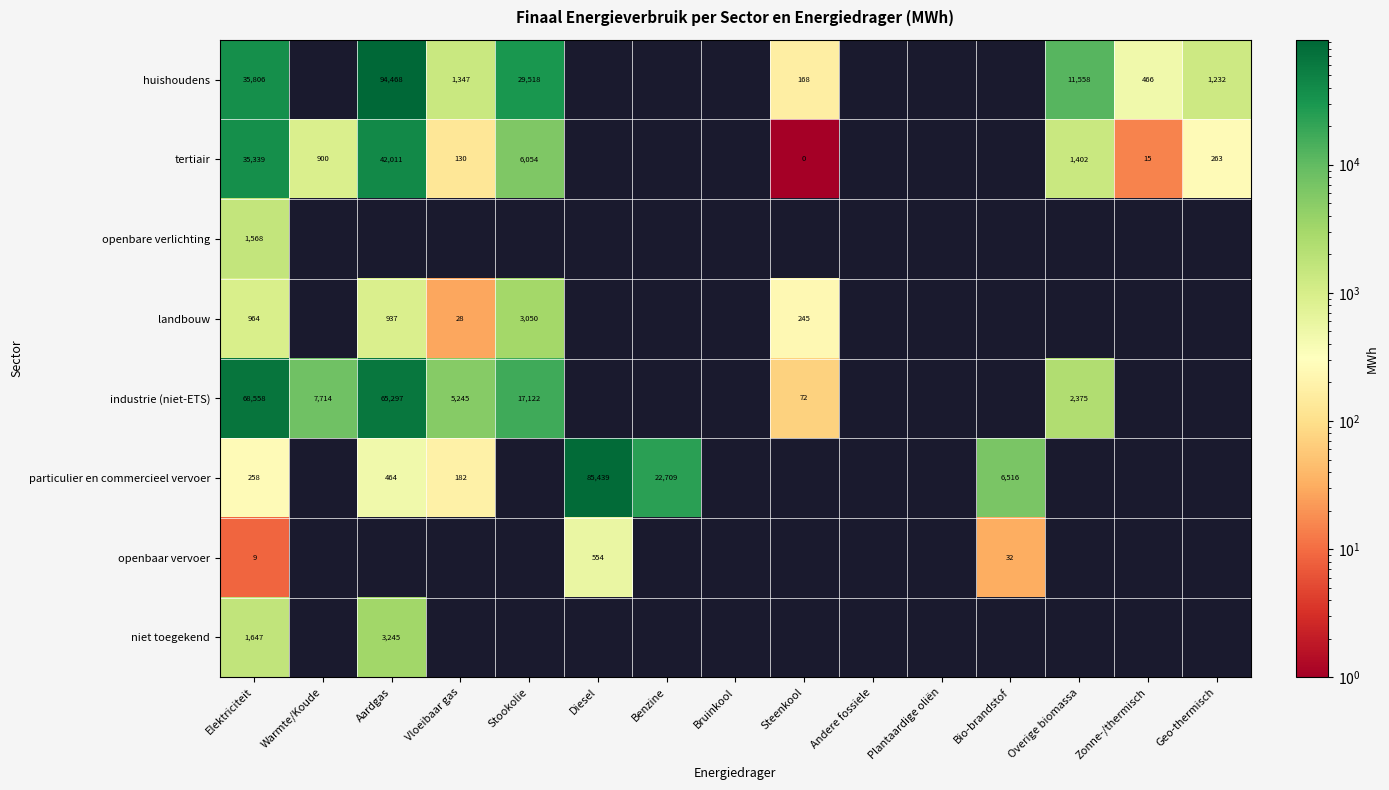

Is it true that niet toegekend equals 3245 at Aardgas?

True